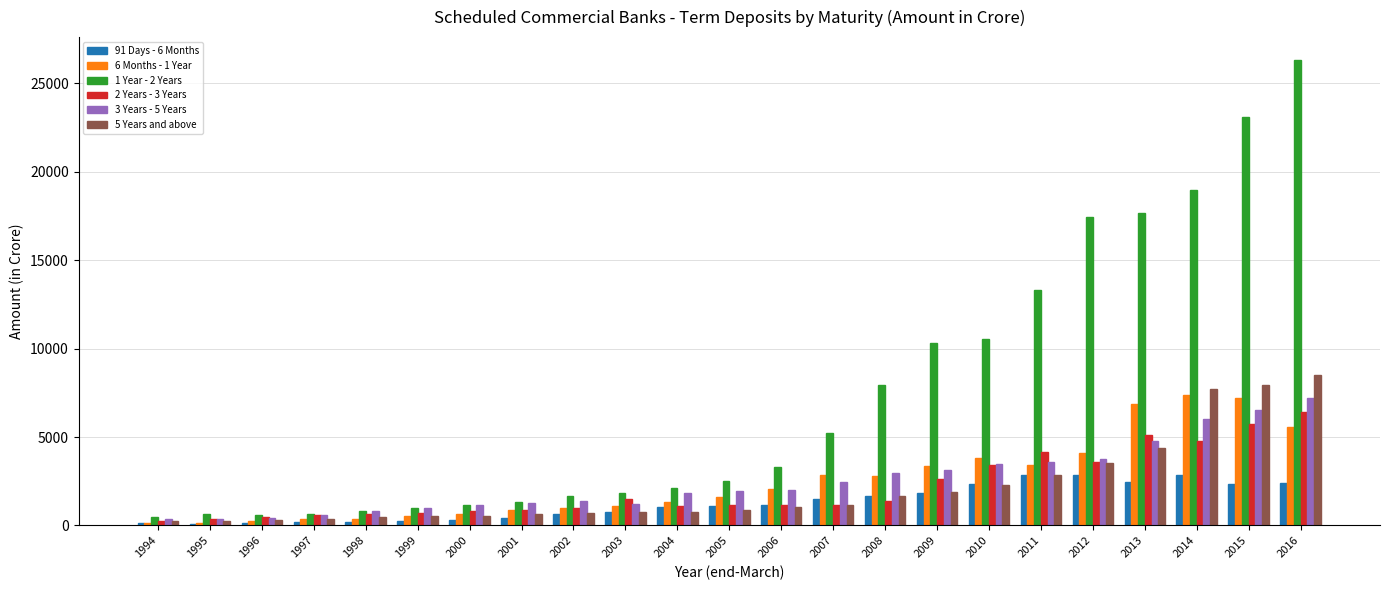

Where is 5 Years and above nearest to the value 4362?

2013